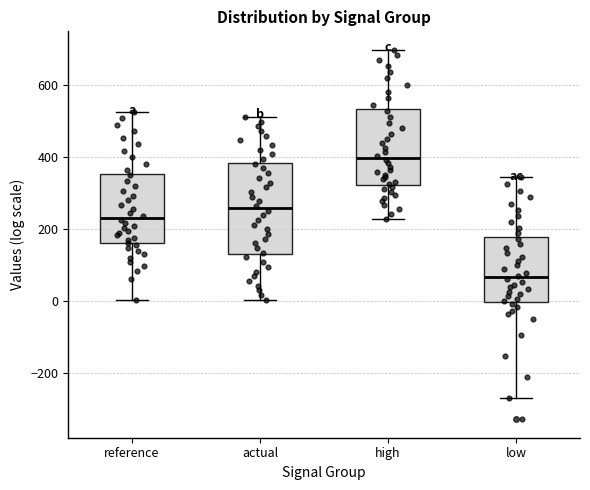

Reading left to right, read every box against the y-axis: the position of its median line, the range the box covers, and the ends of its whiskers. The values are not printed on the chart, so give them approximately, as read against the axis.

reference: median 240, box 160 to 360, whiskers 0 to 520
actual: median 260, box 140 to 380, whiskers 0 to 520
high: median 400, box 320 to 540, whiskers 220 to 700
low: median 60, box 0 to 180, whiskers -260 to 340